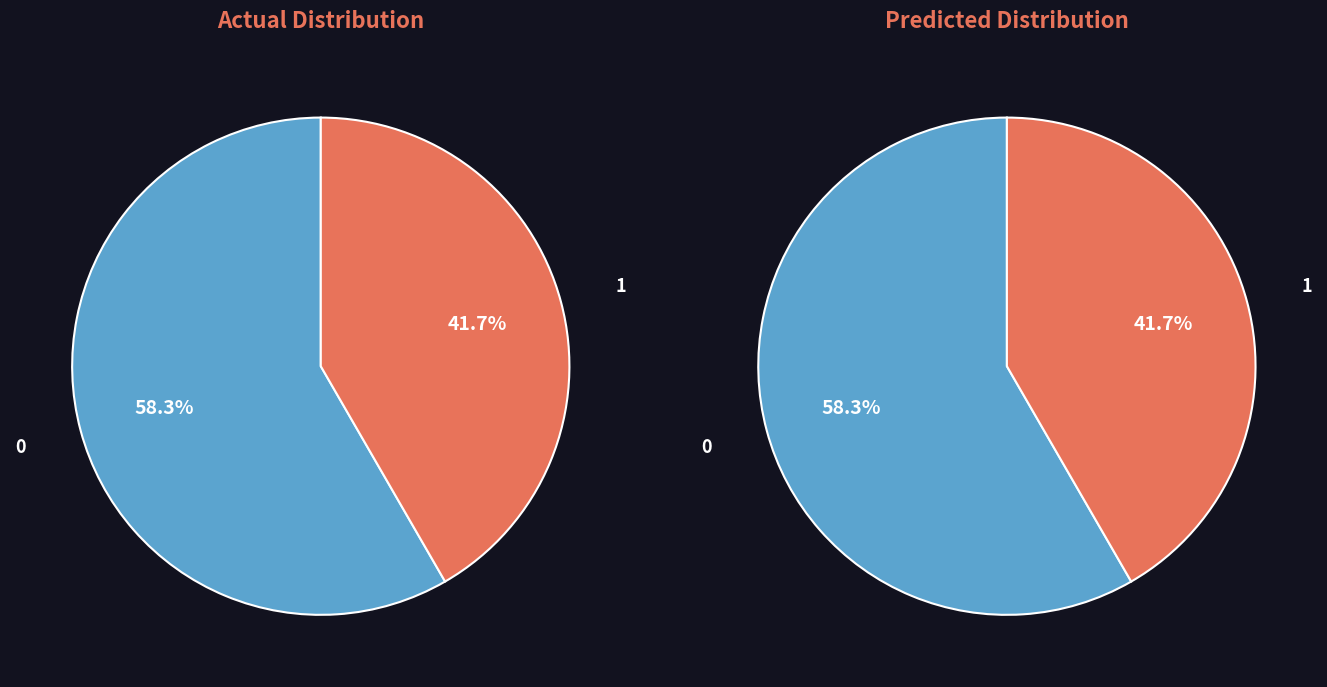

To the nearest percent, what is the difference between the POR_0 and POR_1 slice percentages?

17%